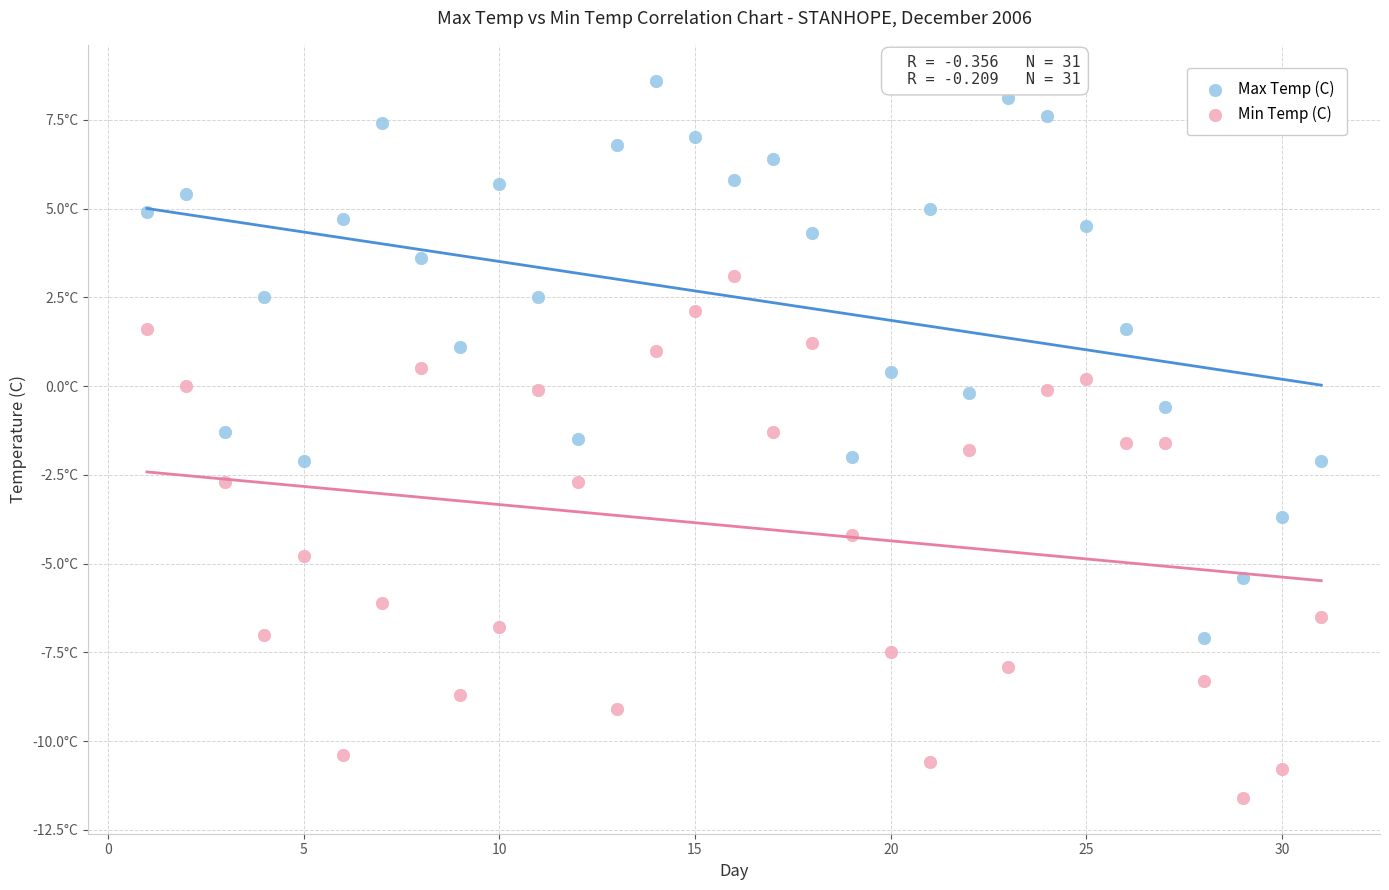

What are all the series names shown in the legend?

Max Temp (C), Min Temp (C)